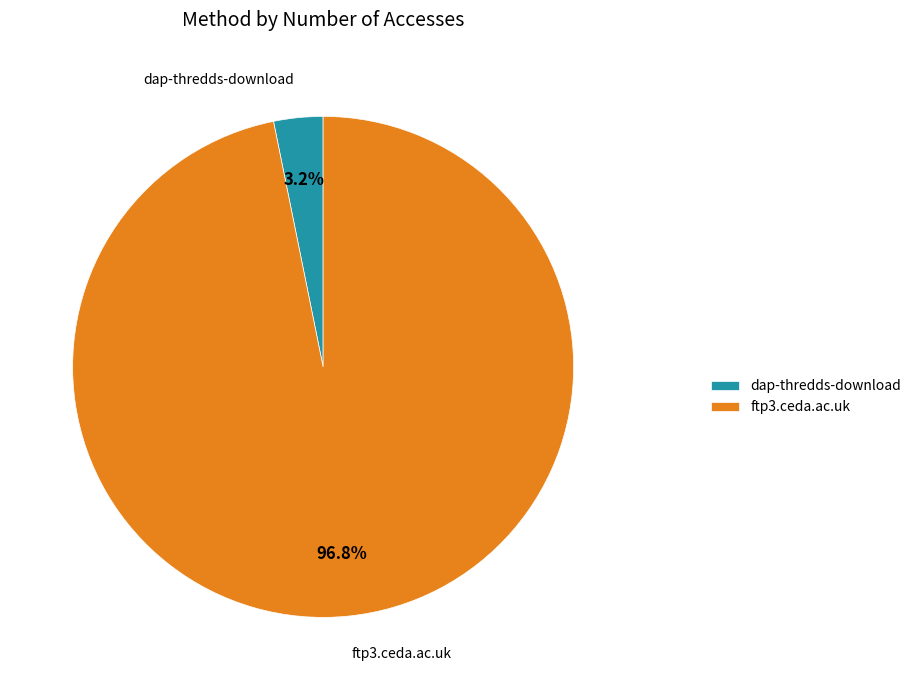

Rank the categories by value from highest to lowest.

ftp3.ceda.ac.uk, dap-thredds-download